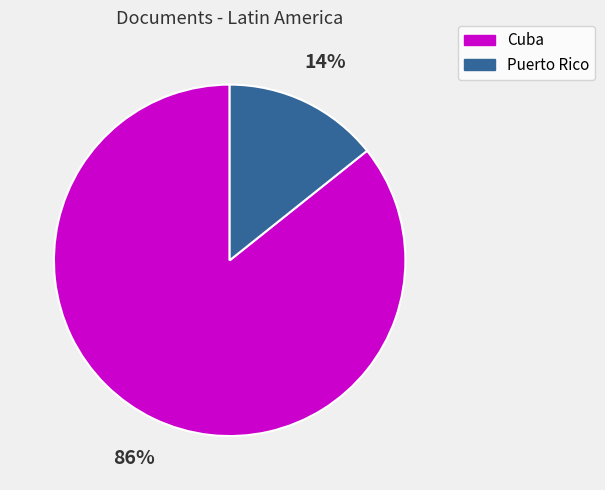

Is it true that Puerto Rico is 27% of the pie?

False